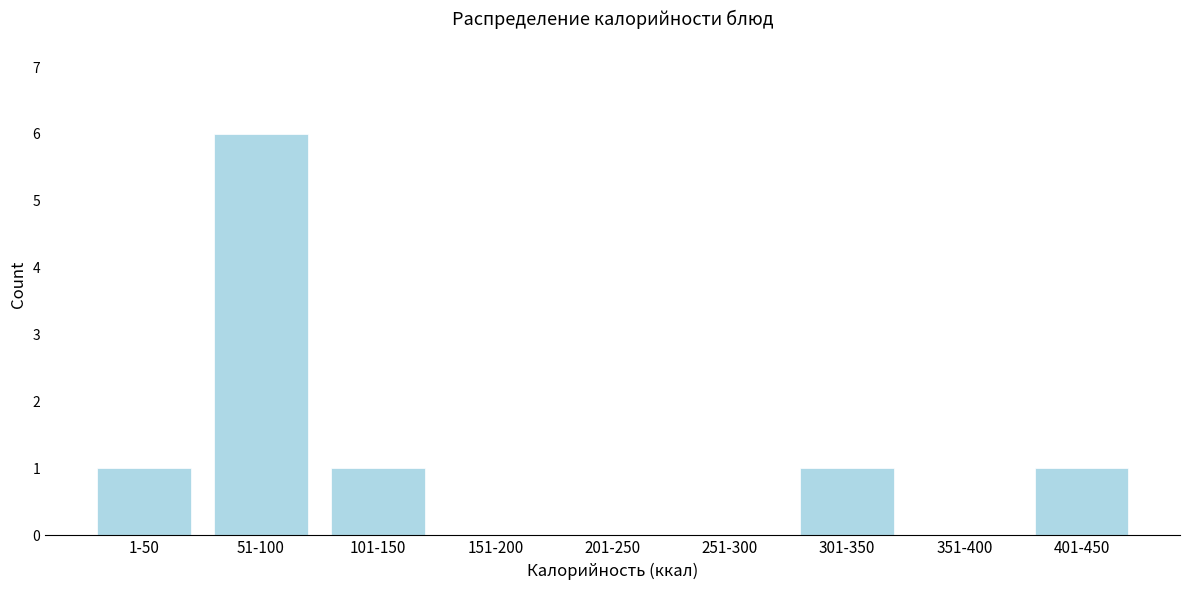

Reading left to right, list all the values displayed in this chart.

1-50=1	51-100=6	101-150=1	151-200=0	201-250=0	251-300=0	301-350=1	351-400=0	401-450=1